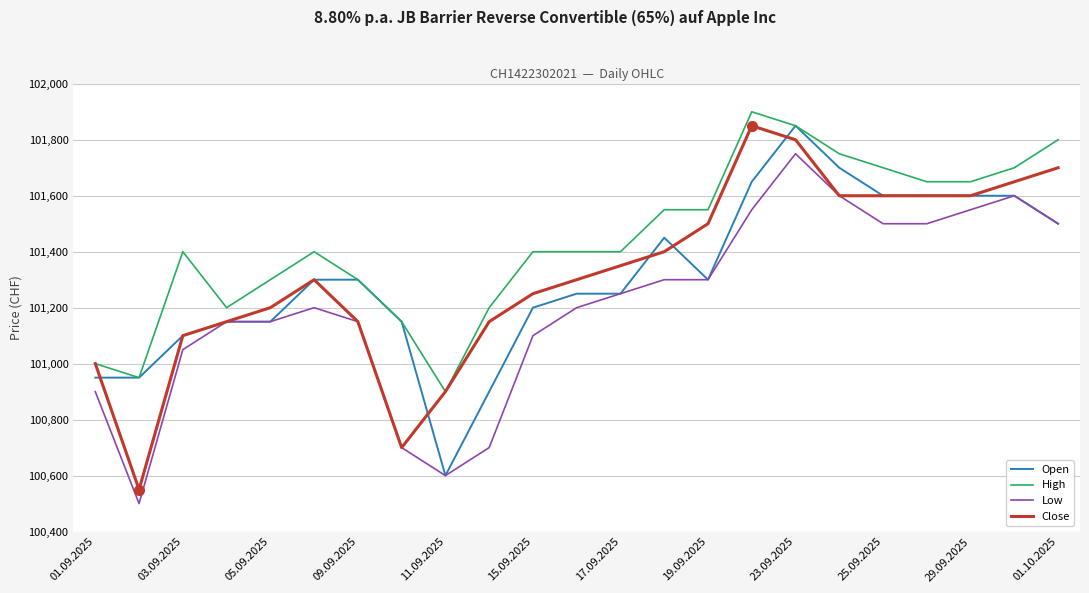

What are all the series names shown in the legend?

Open, High, Low, Close